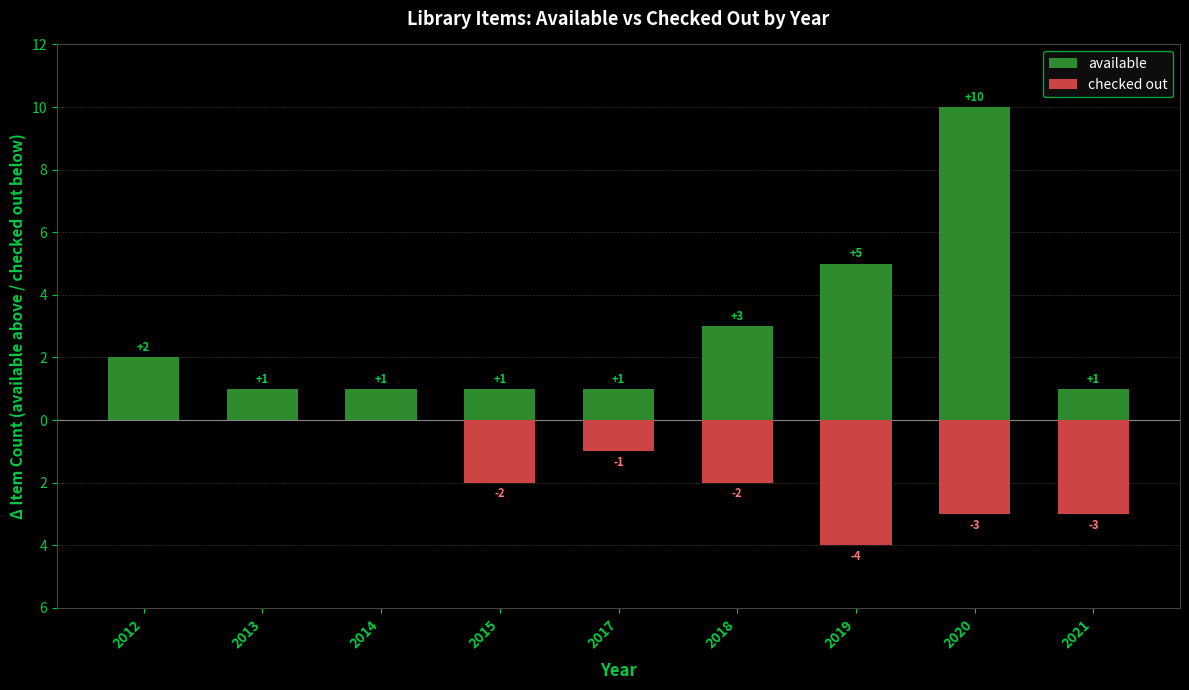

What is the value of the checked out bar at the 5th from the left?

-1